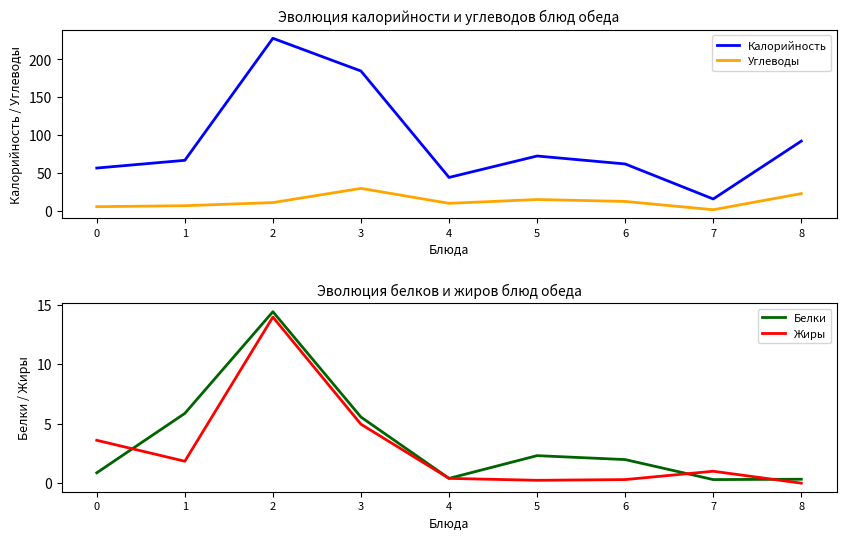

Between 4 and 3, which is larger?

3